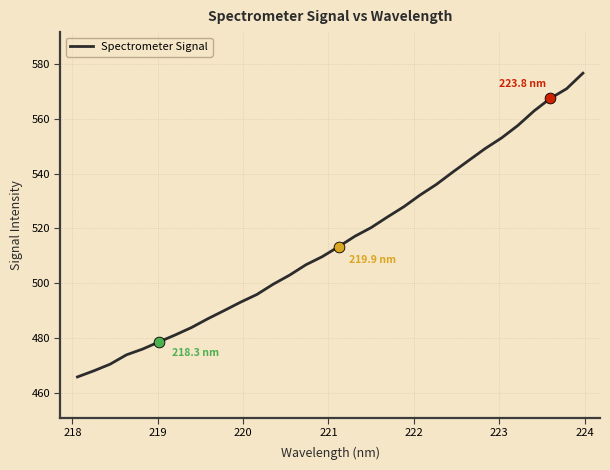

What is the maximum value shown in the chart?

576.7